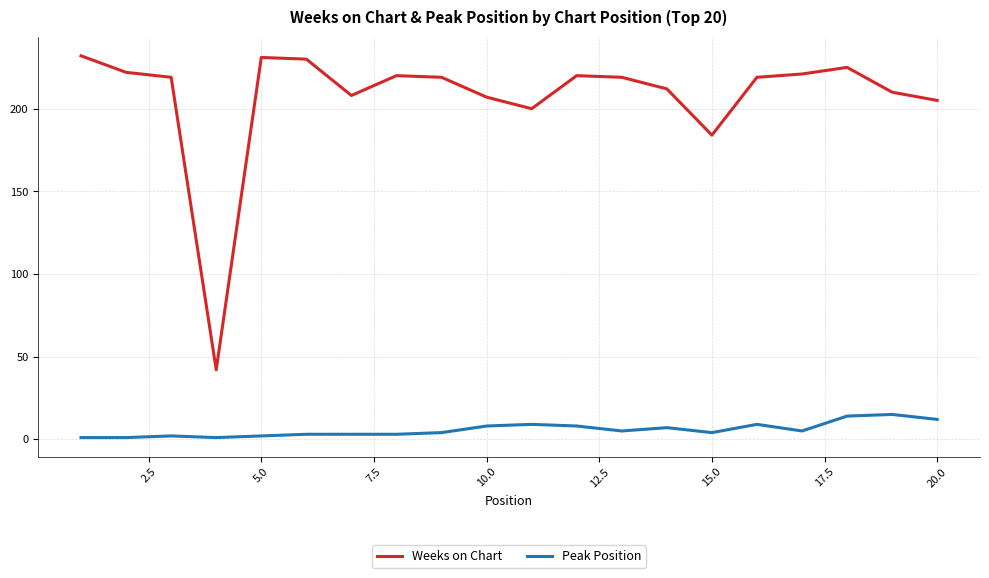

What are all the series names shown in the legend?

Weeks on Chart, Peak Position